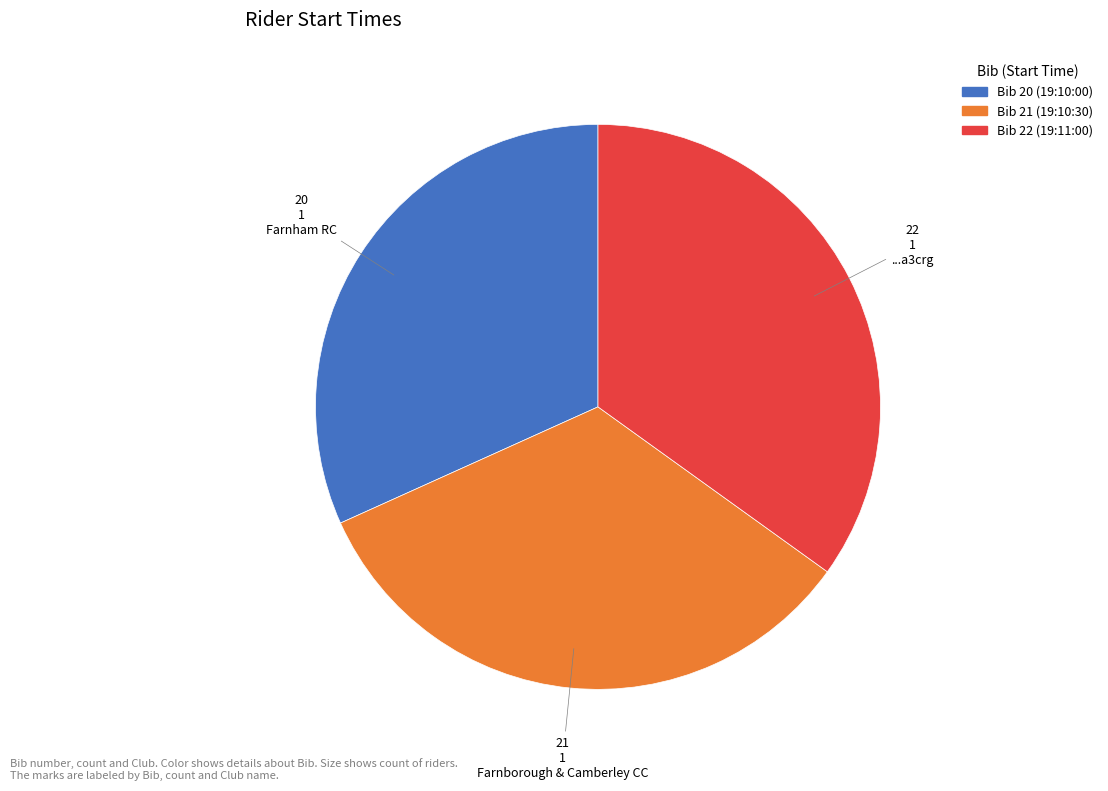

Is there any slice that represents more than half of the pie?

No